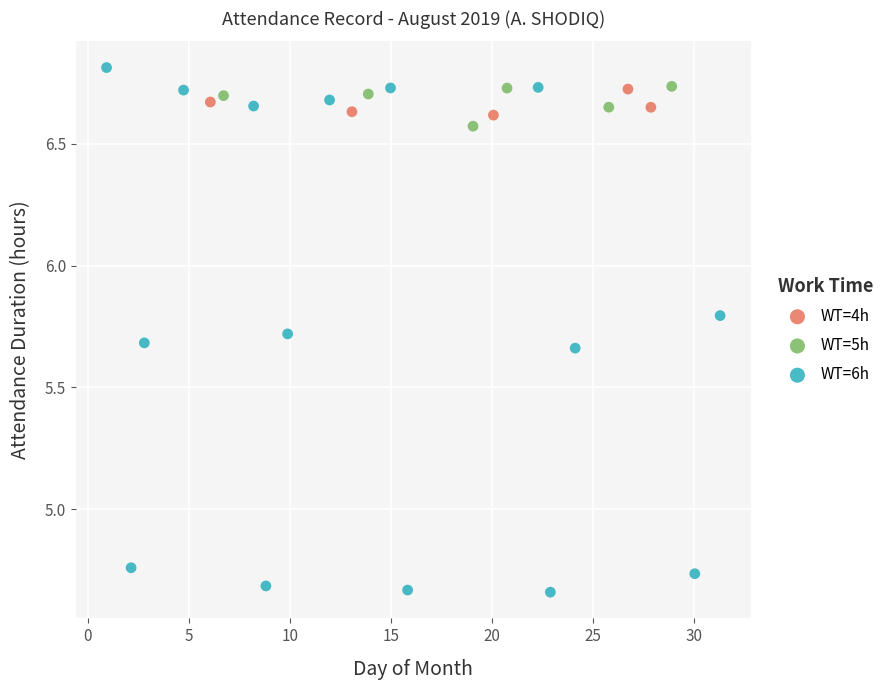

Which series has the largest Y range (max minus min)?

WT=6h